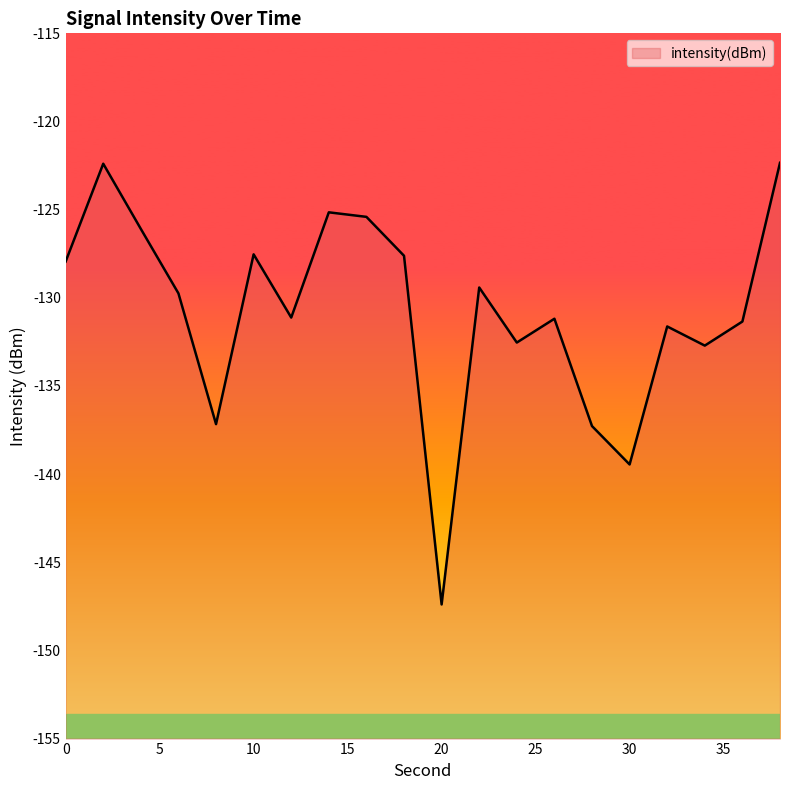

The chart shows a value of -218.6 at 20. True or false?

False